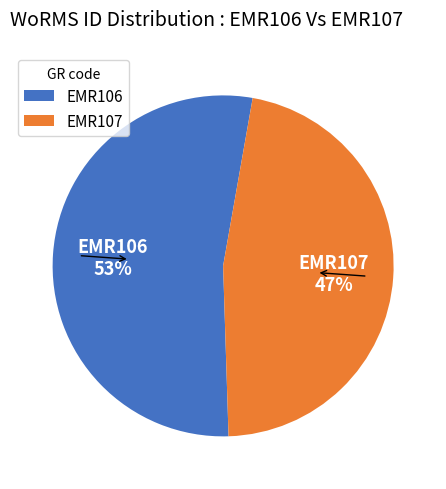

Rank the categories by value from lowest to highest.

EMR107, EMR106